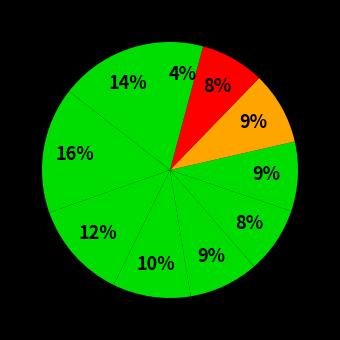

Is there a majority slice in this chart?

No